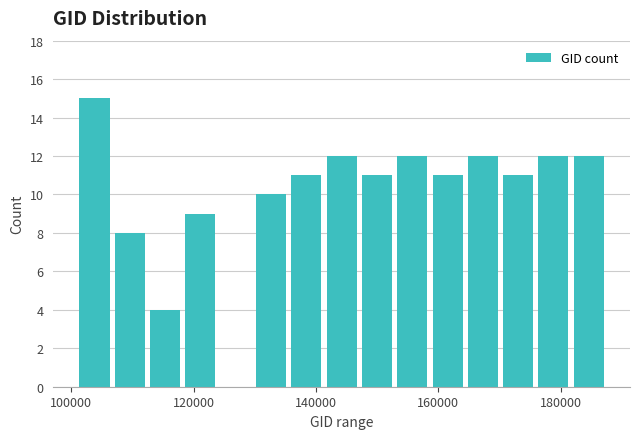

Read against the x-axis, roughly where is the centre of the tallest bar?

104000